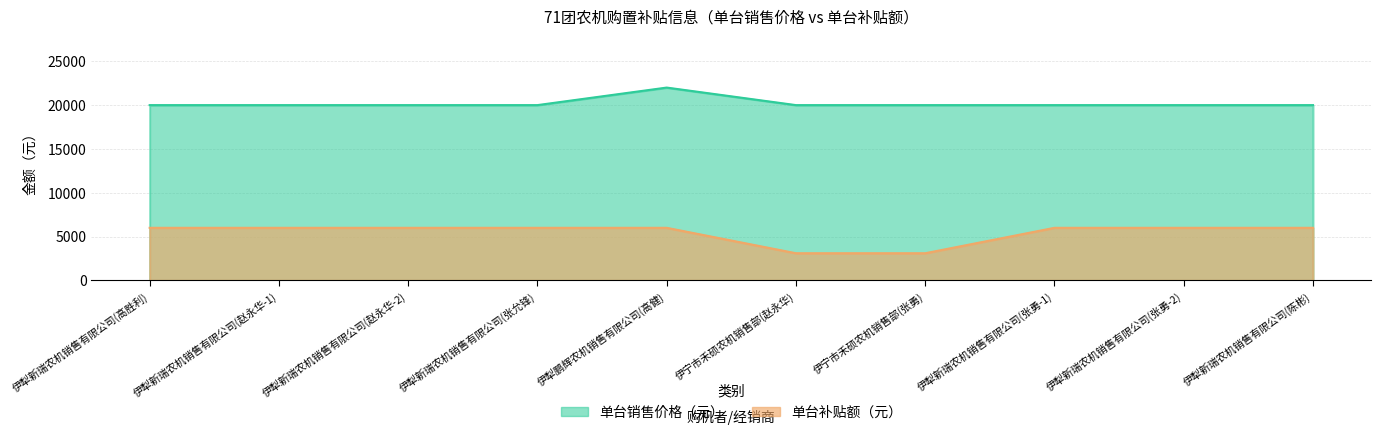

Rank the series at 伊宁市禾硕农机销售部(赵永华) from lowest to highest value.

单台补贴额（元）, 单台销售价格（元）